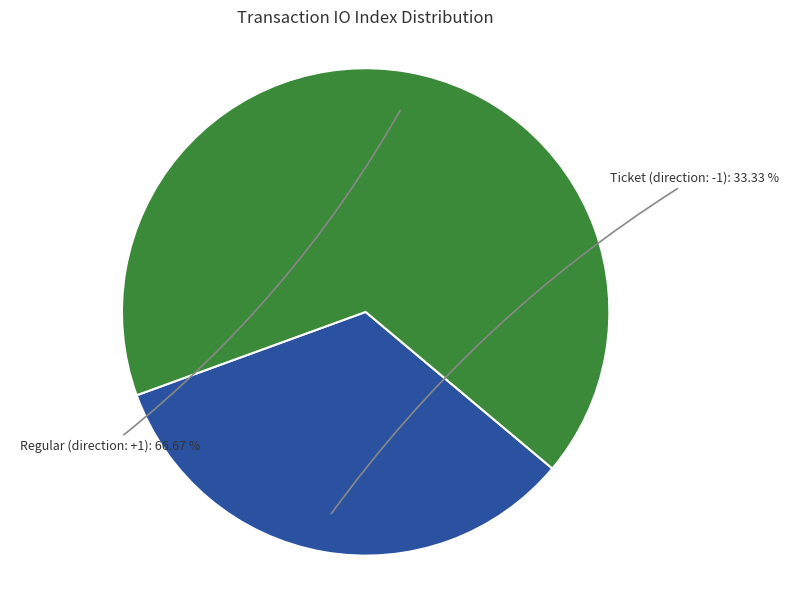

How many slices are in this pie chart?

2